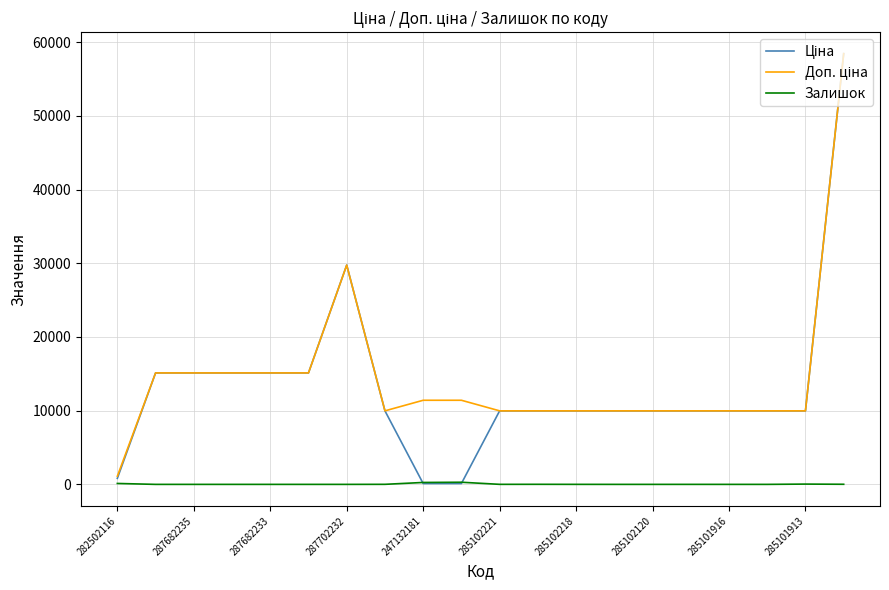

What is the maximum value shown in the chart?

58426.5